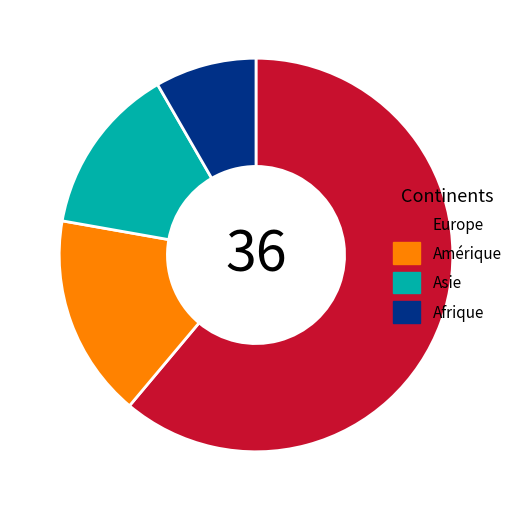

What is the largest slice in the pie chart?

Europe